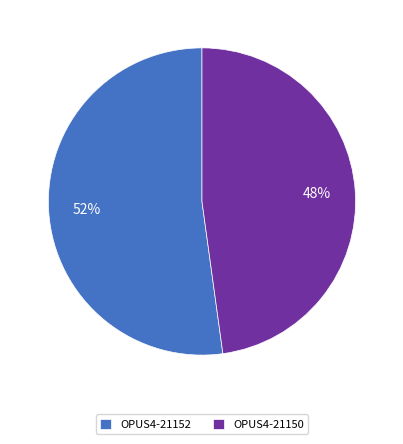

Count the number of slices in the pie.

2